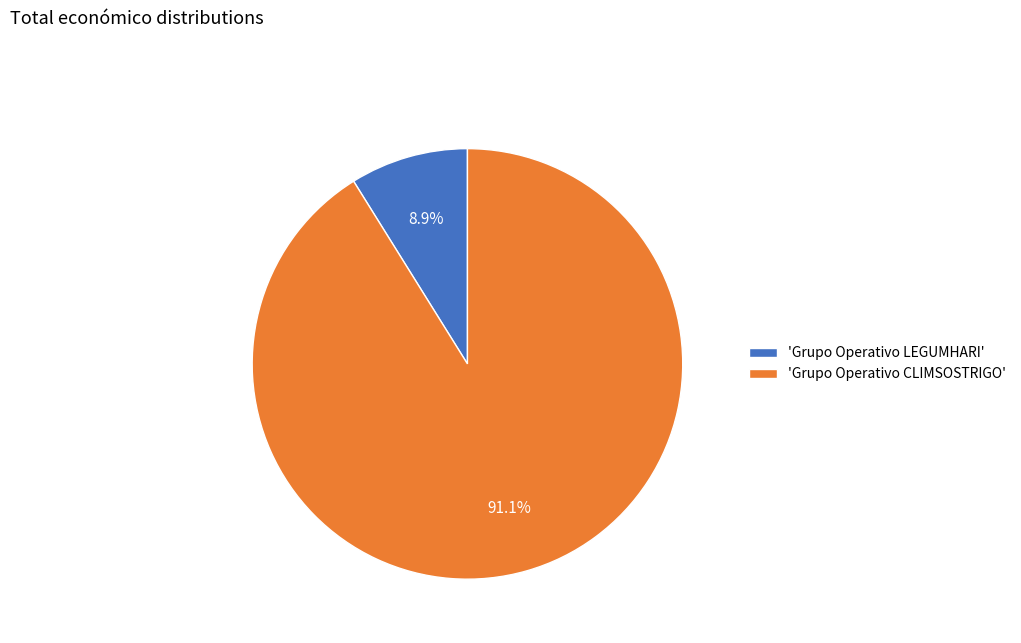

Which category has the smallest portion of the pie?

'Grupo Operativo LEGUMHARI'